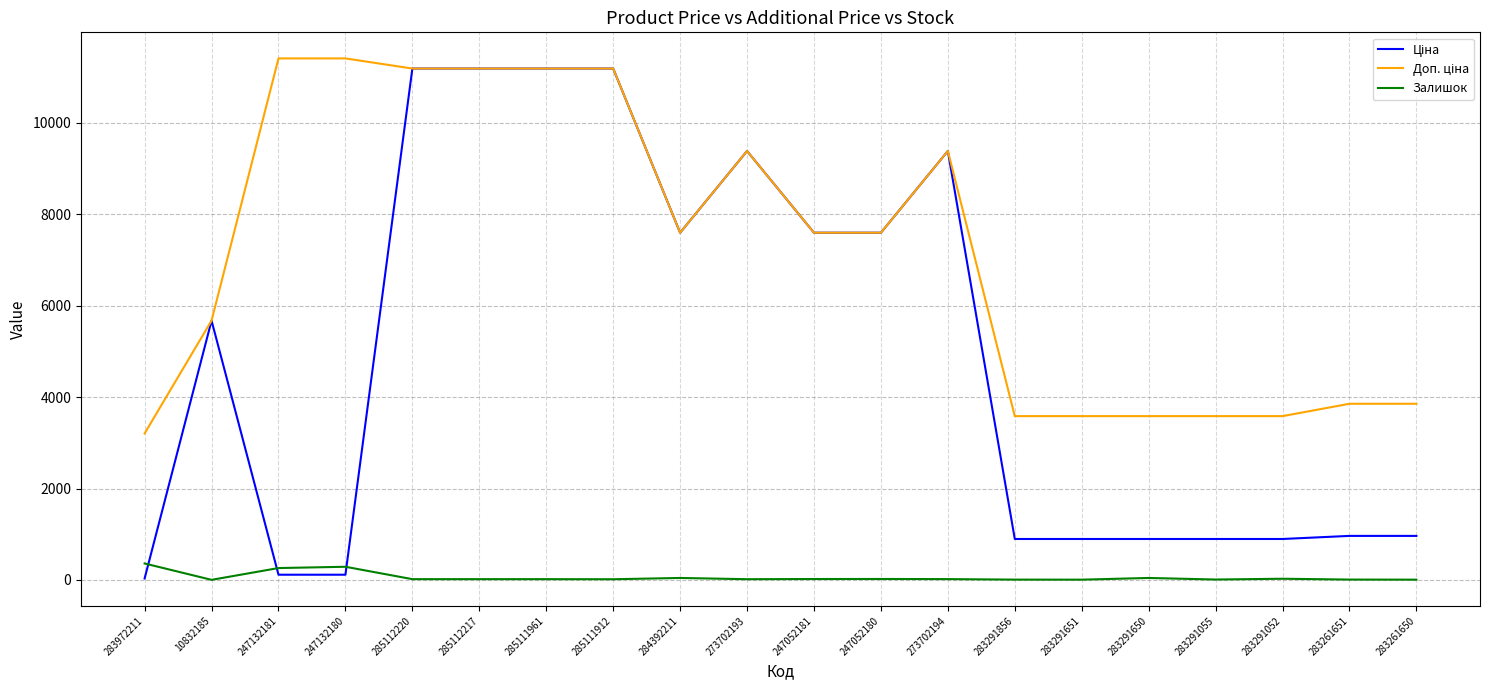

True or false: Залишок has a value of 260.0 at 247132181.

True